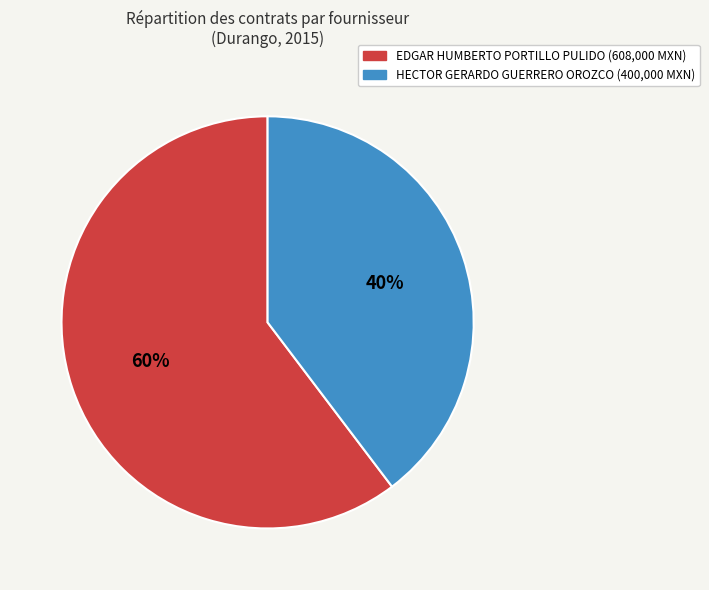

Which slice is the smallest?

HECTOR GERARDO GUERRERO OROZCO